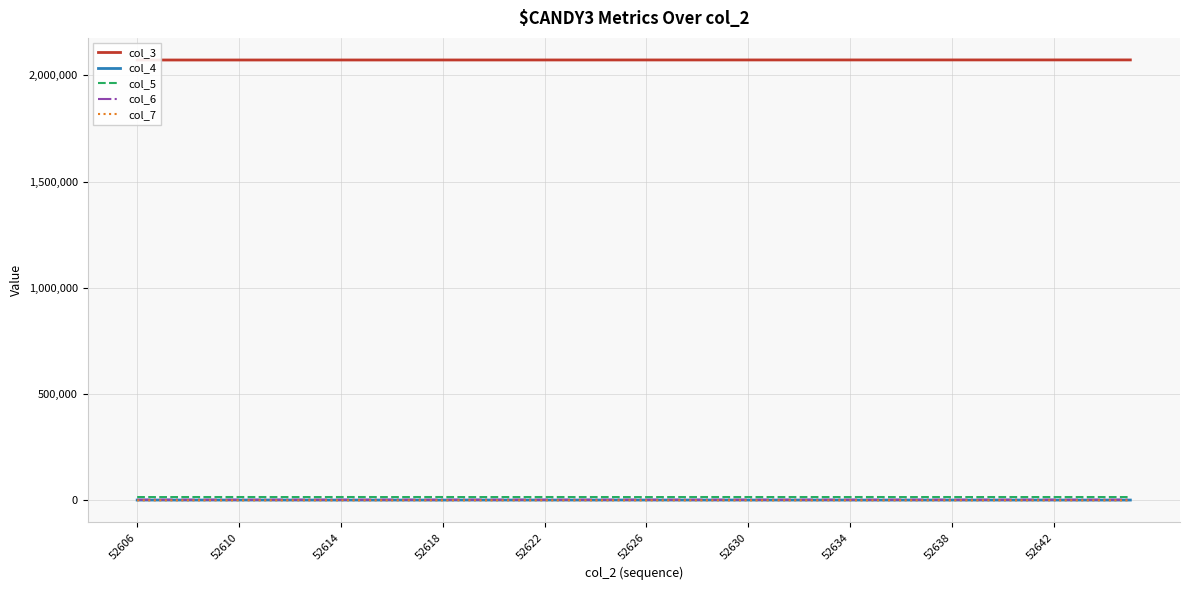

Is it true that col_6 equals 2961 at 52610?

True